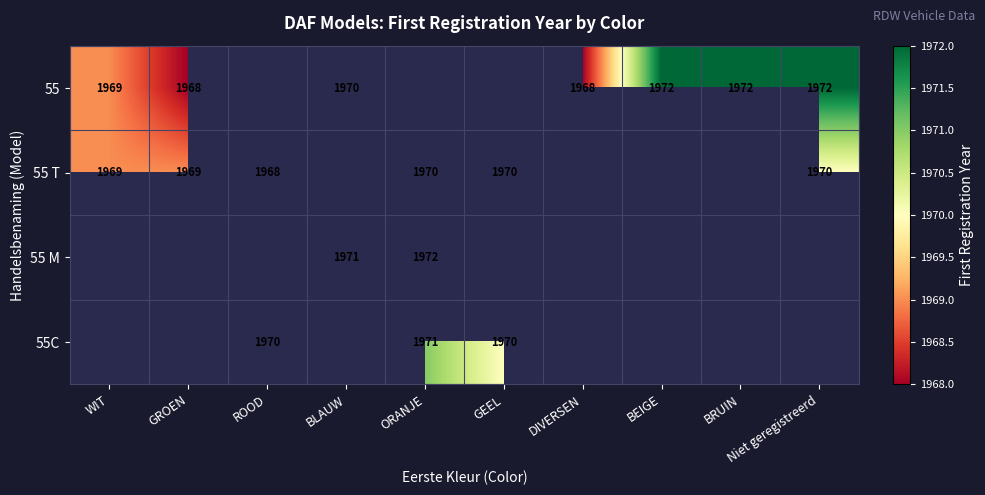

Count the number of categories in the chart.

10